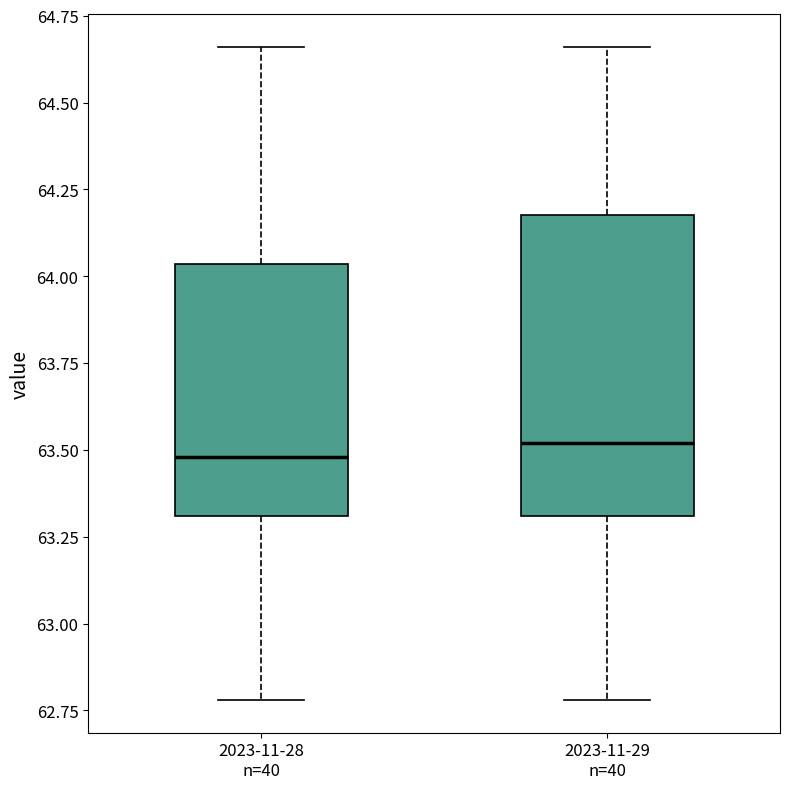

Reading left to right, read every box against the y-axis: the position of its median line, the range the box covers, and the ends of its whiskers. The values are not printed on the chart, so give them approximately, as read against the axis.

2023-11-28 n=40: median 63.50, box 63.30 to 64.05, whiskers 62.80 to 64.65
2023-11-29 n=40: median 63.50, box 63.30 to 64.20, whiskers 62.80 to 64.65